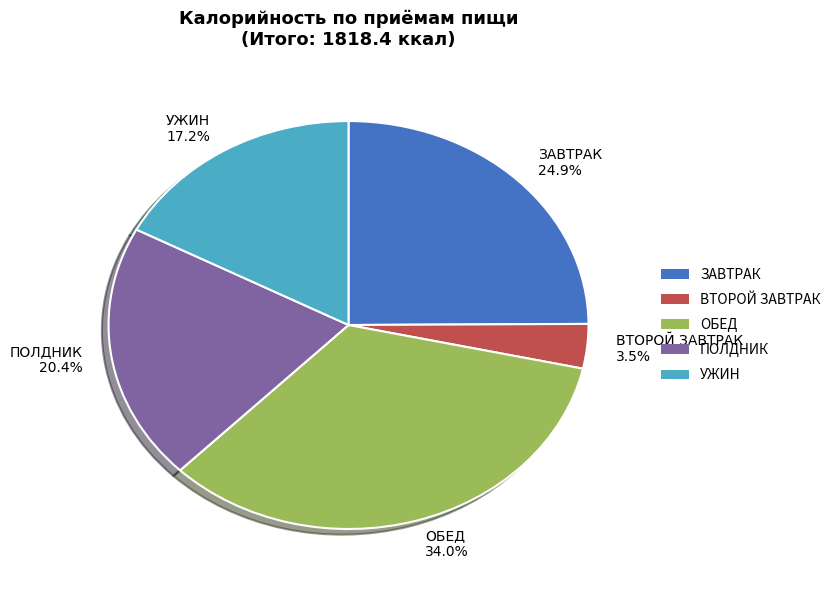

Count the number of slices in the pie.

5